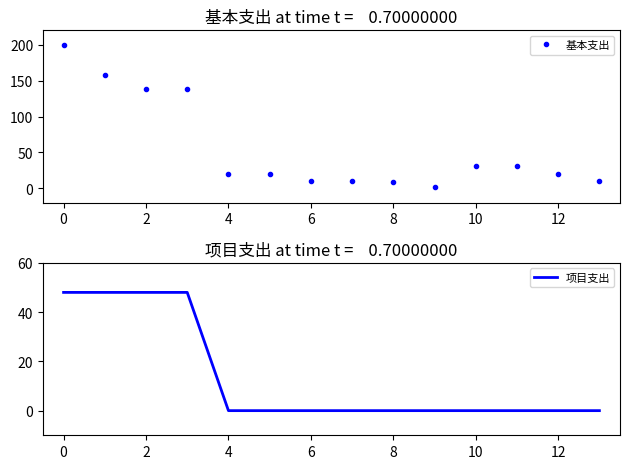

Which series has the widest spread of values?

基本支出